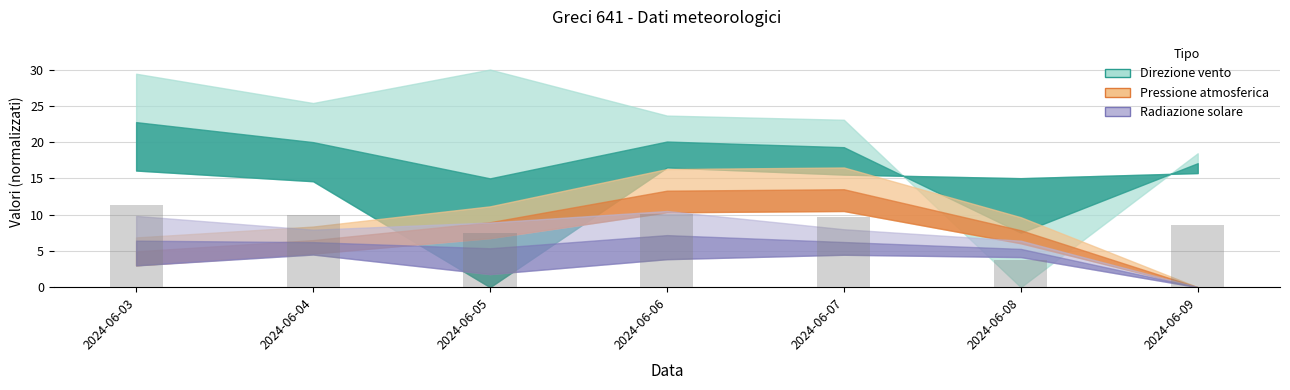

What is the difference between the maximum and second lowest values?

3.9